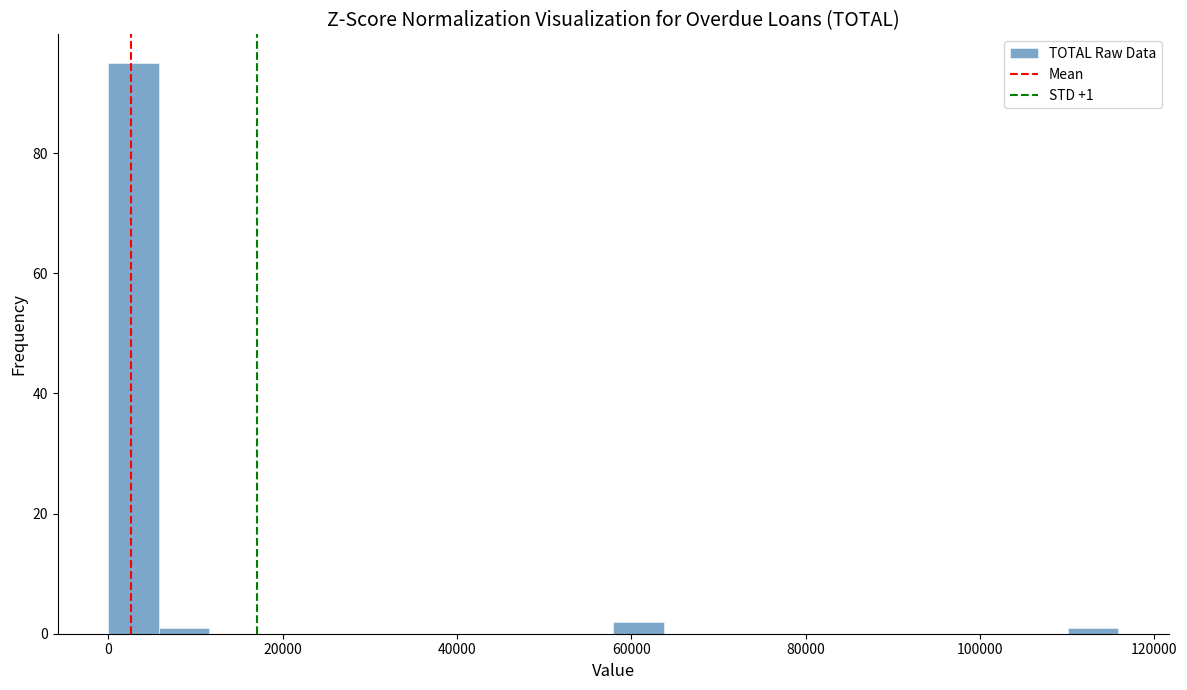

Read against the x-axis, roughly where is the centre of the tallest bar?

2000